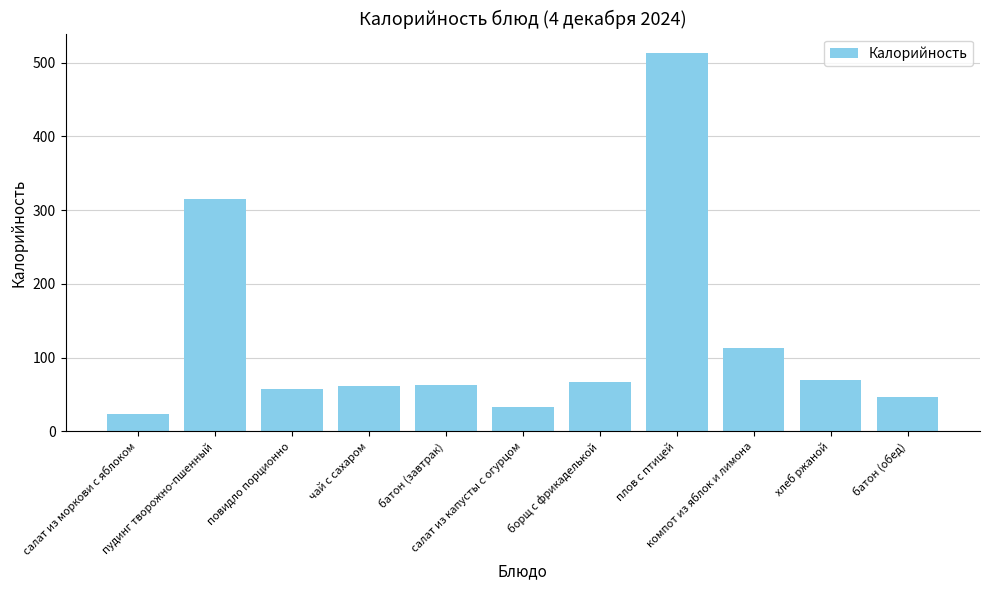

What is the label of the 11th bar from the right?

салат из моркови с яблоком